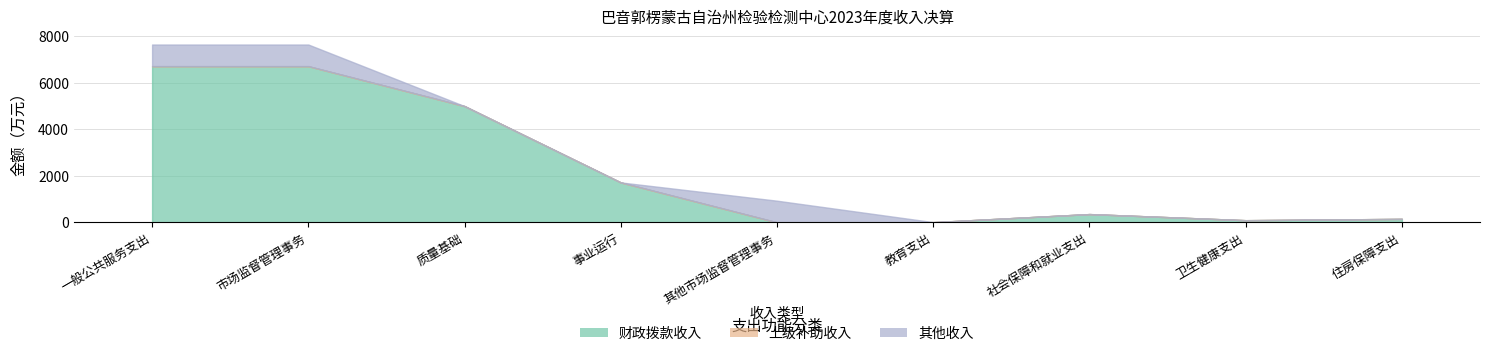

How many lines are shown in the chart?

3